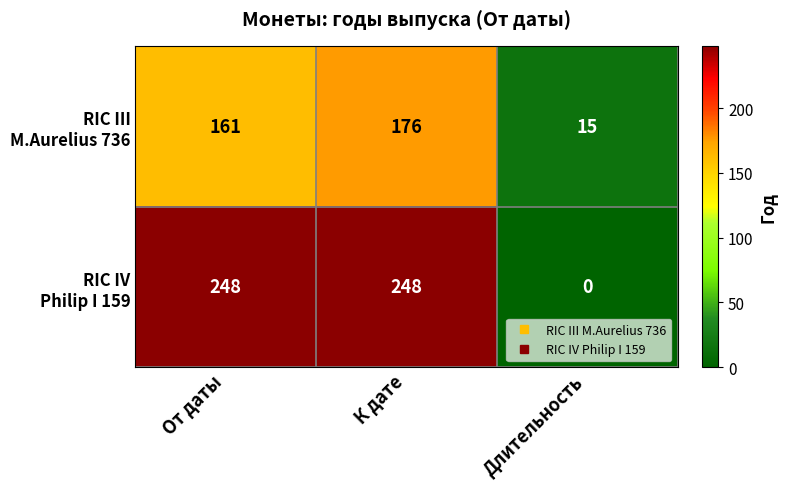

What is the greatest value displayed?

248